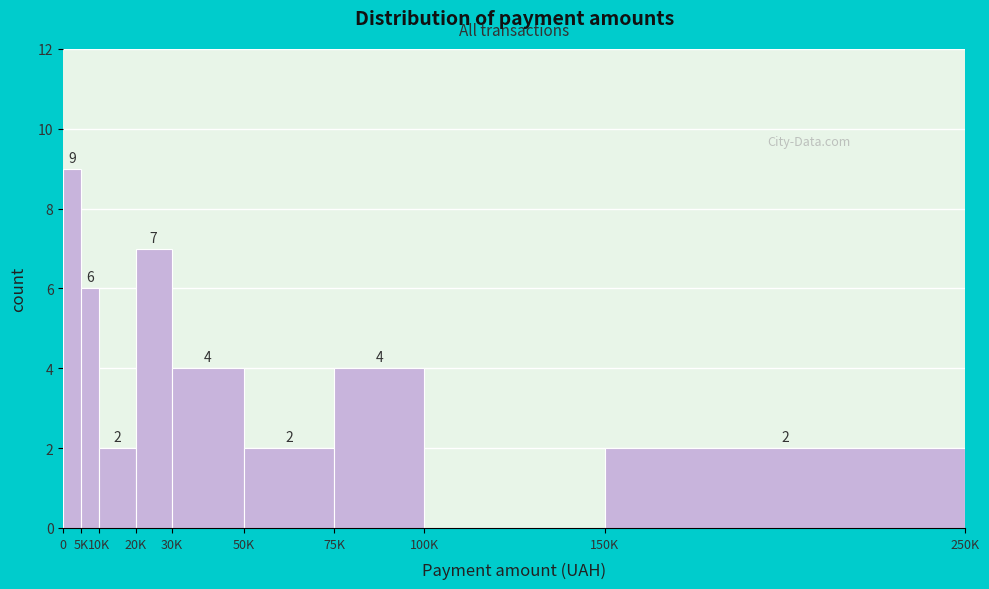

Reading left to right, transcribe all the data shown in this chart.

0=9	5K=6	10K=2	20K=7	30K=4	50K=2	75K=4	100K=0	150K=2